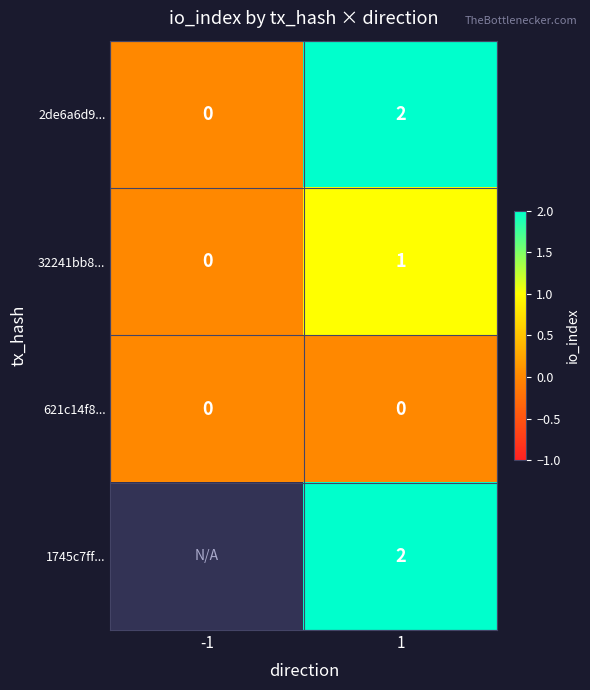

What is the maximum value shown in the chart?

2.0